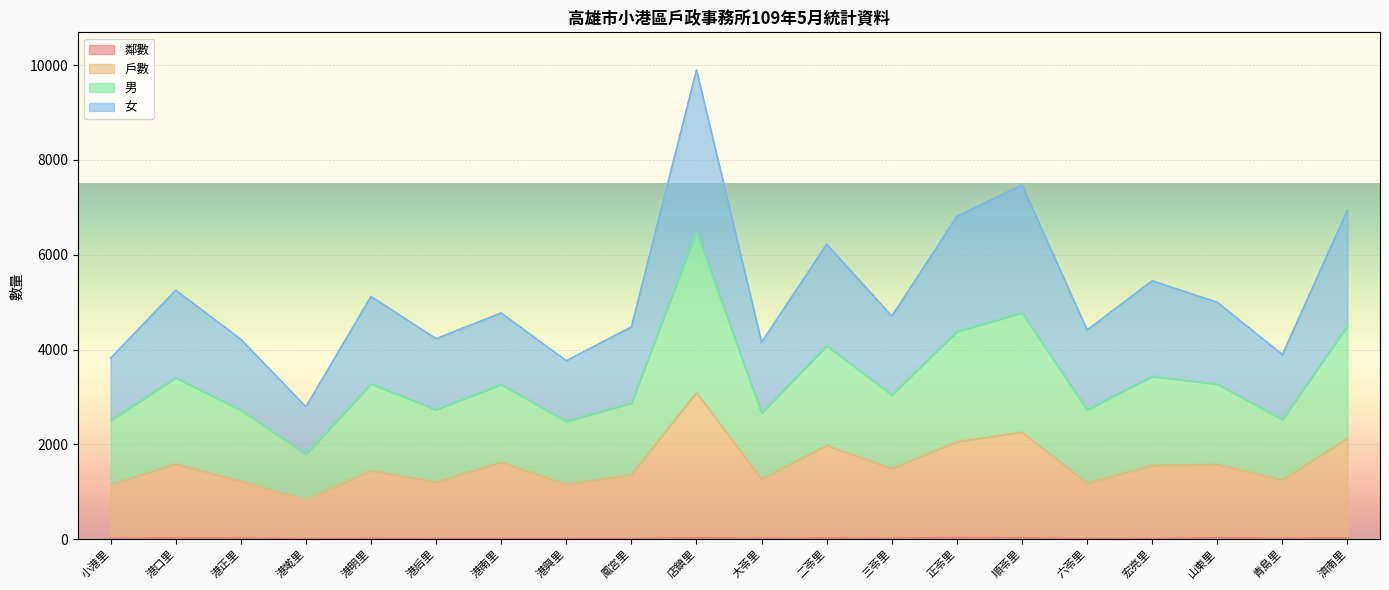

Is the value of 戶數 at 港墘里 greater than the value of 鄰數 at 六苓里?

Yes